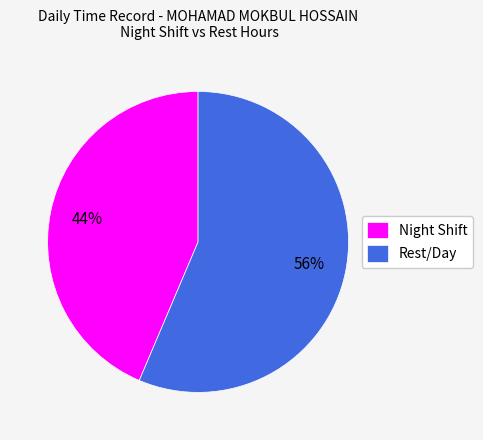

To the nearest percent, what is the combined percentage of Rest/Day and Night Shift?

100%